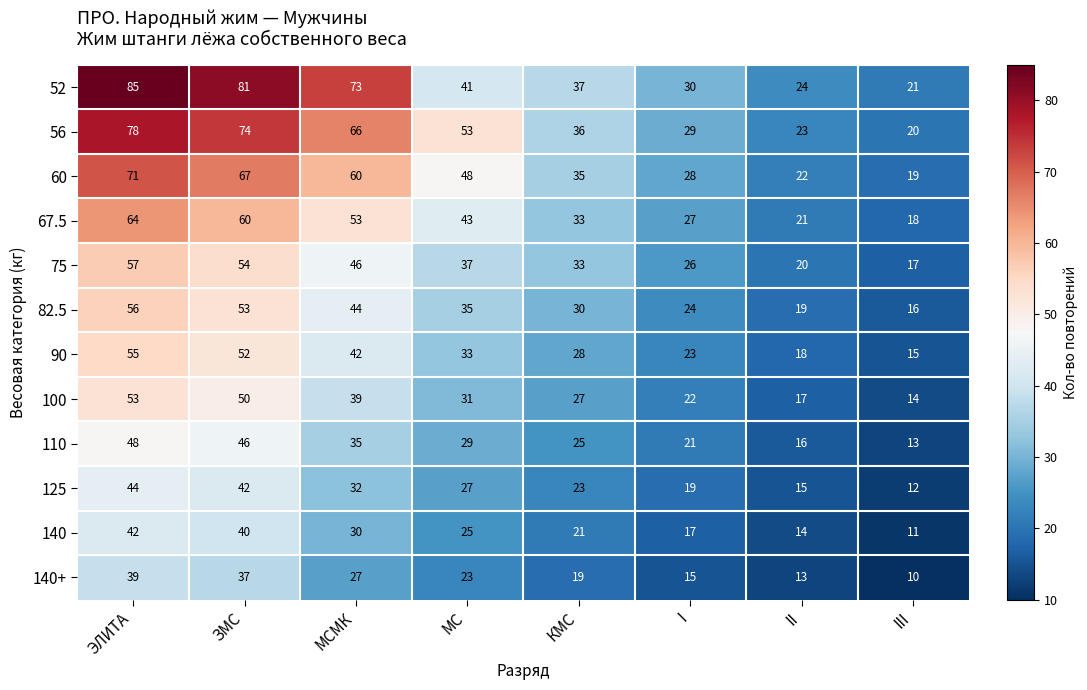

Which series has the largest range (max minus min)?

52